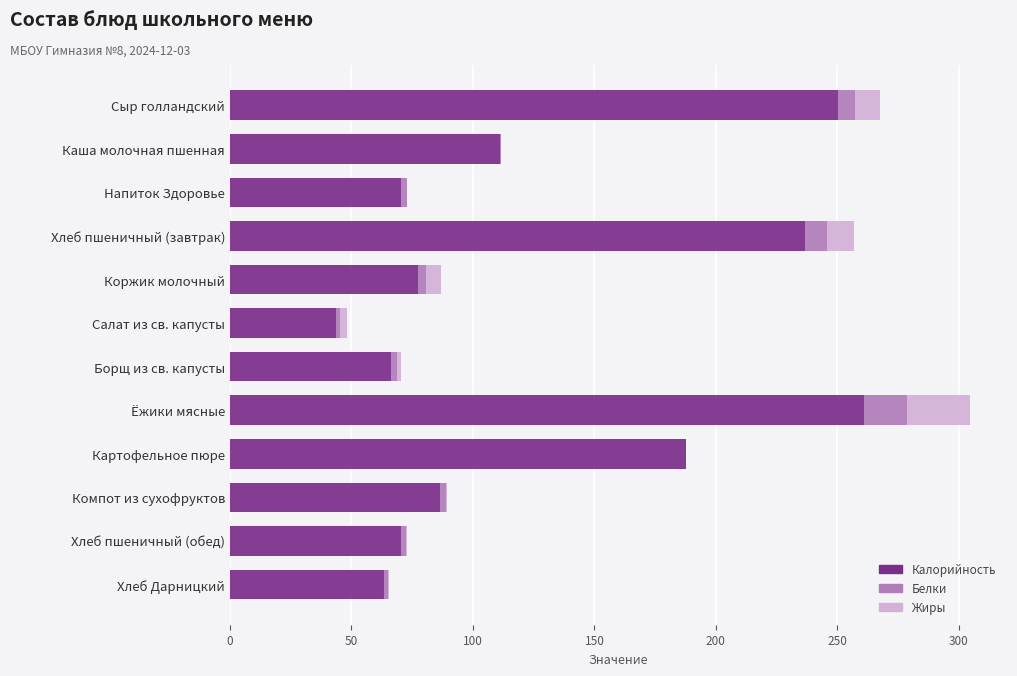

True or false: Калорийность has a value of 43.8 at Салат из св. капусты.

True